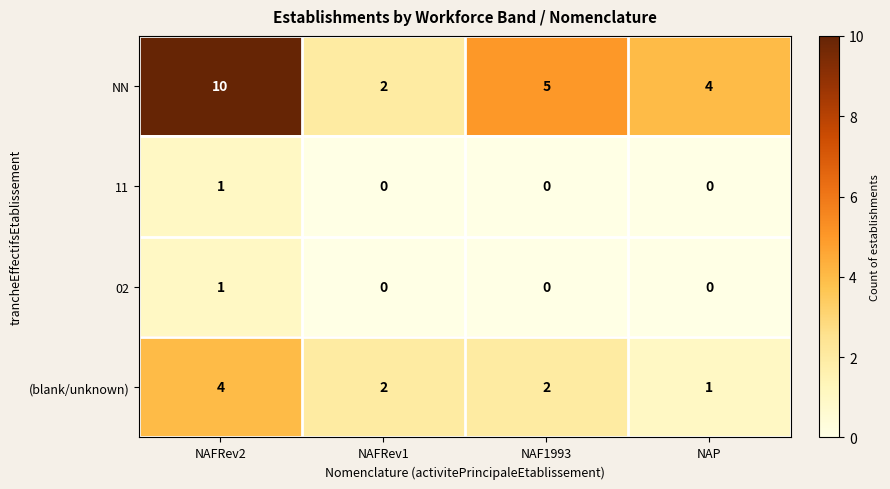

What is the sum of all NN values?

21